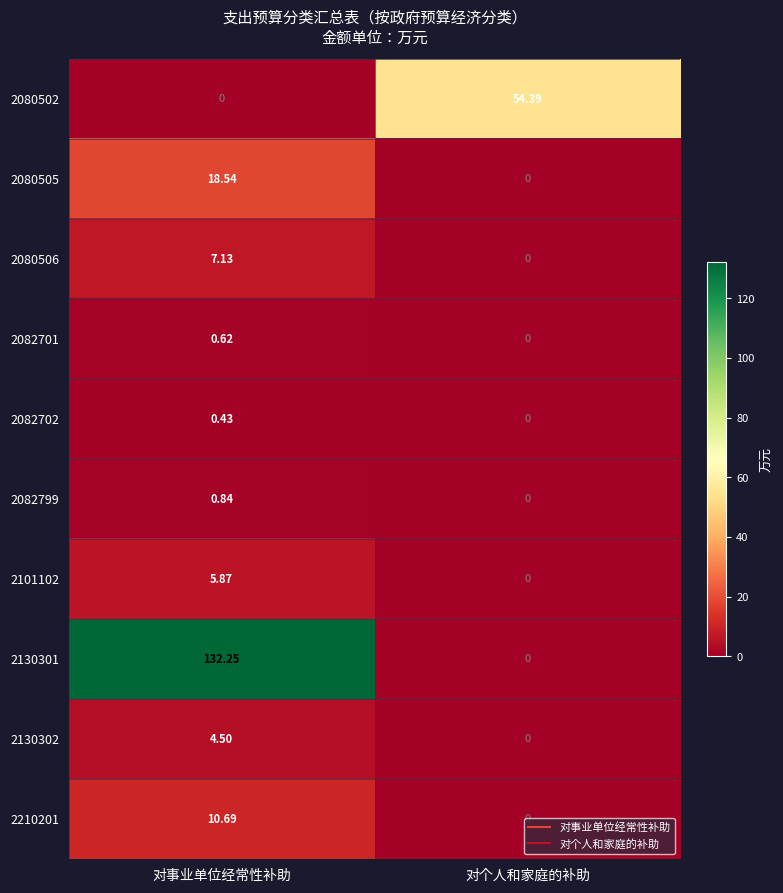

At which label does 2210201 first exceed 10?

对事业单位经常性补助